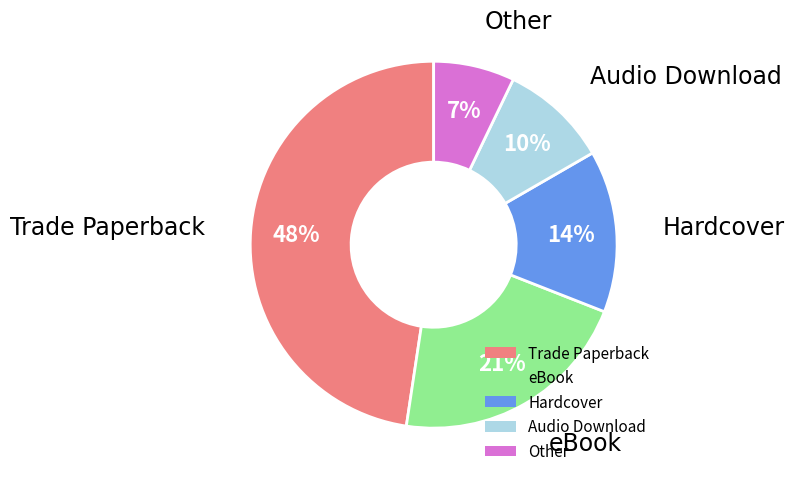

Is there a majority slice in this chart?

No